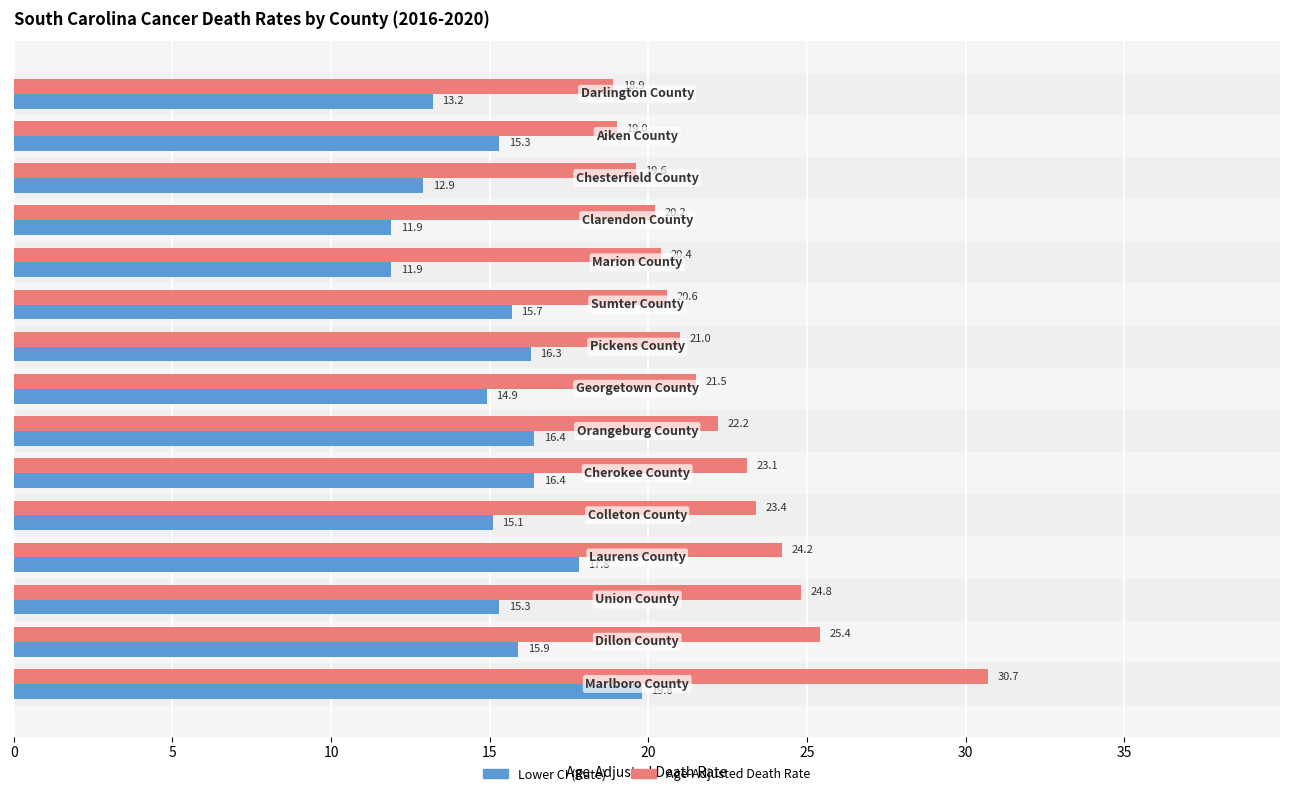

Which series has the largest total across all categories?

Age-Adjusted Death Rate